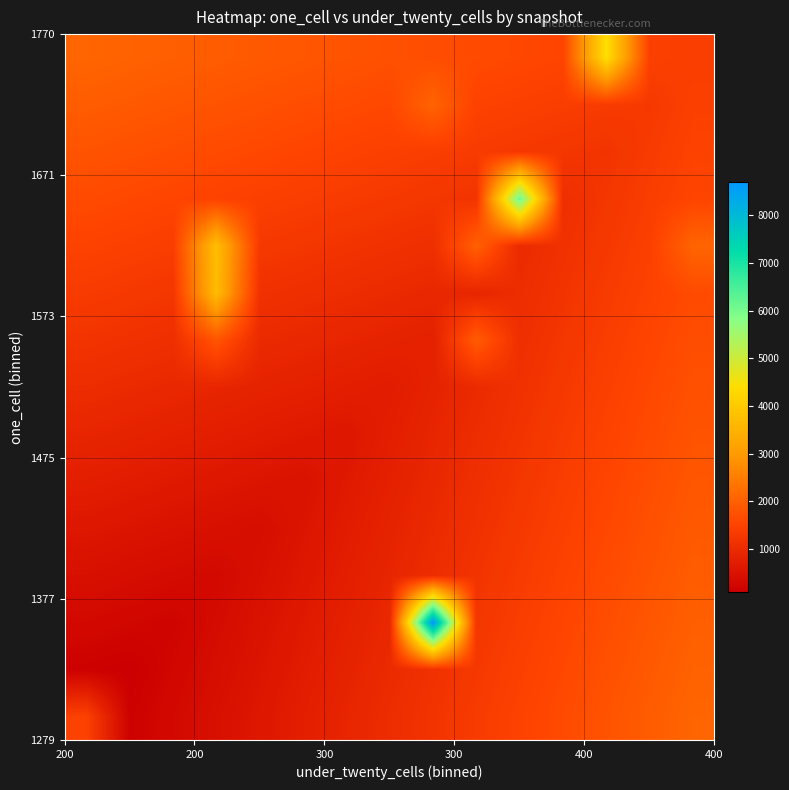

Count the number of categories in the chart.

15